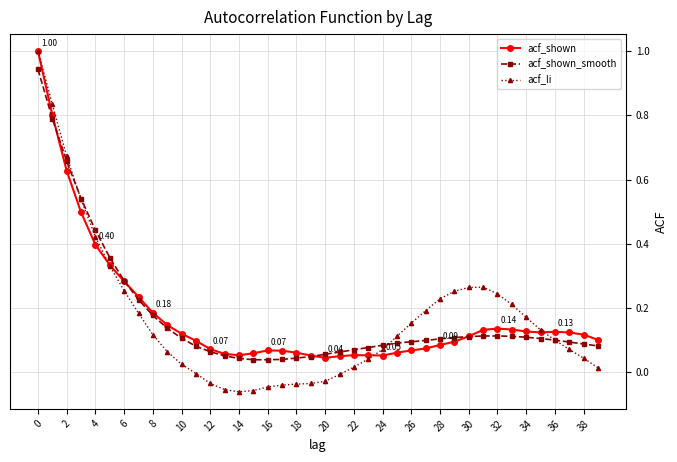

Which series changed the most between 6 and 26?

acf_shown